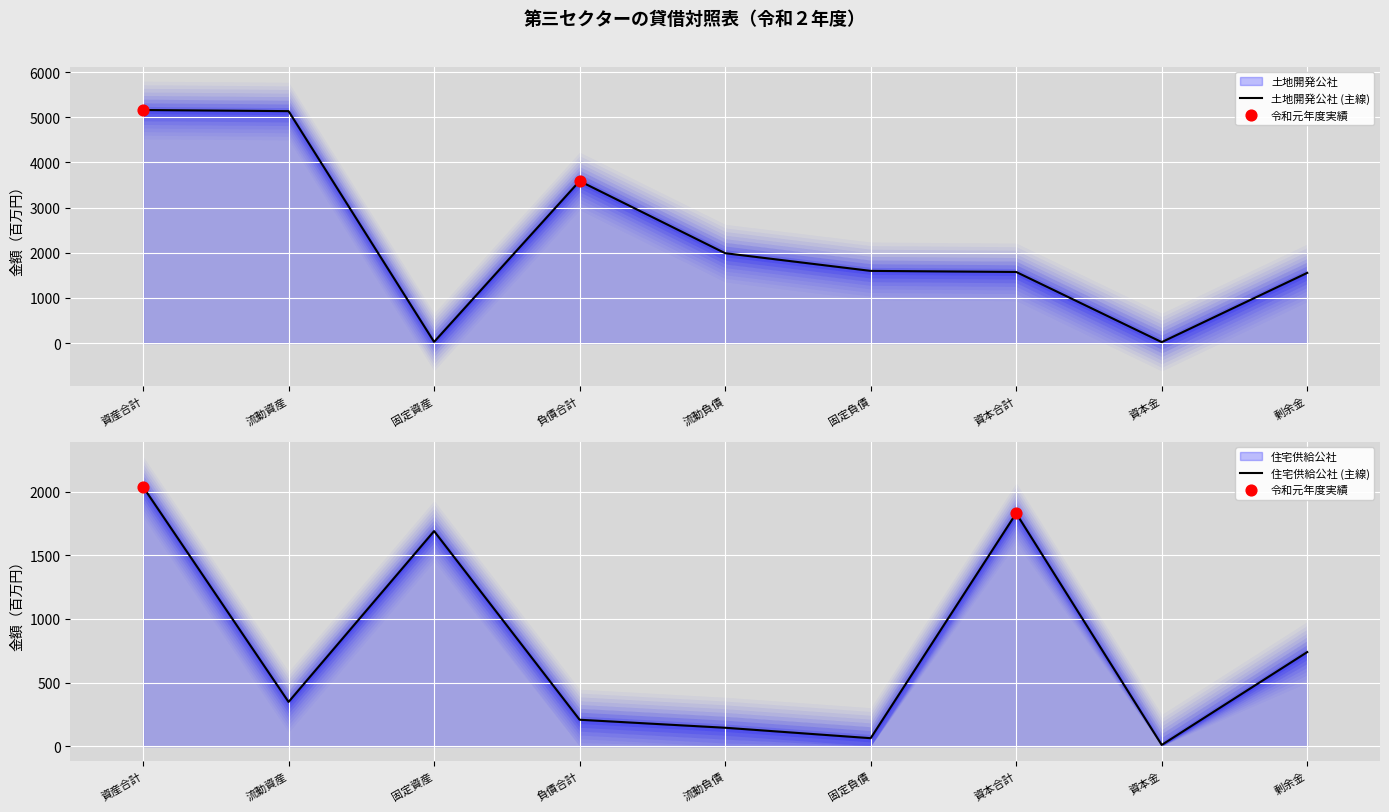

Which series has the largest total across all categories?

土地開発公社